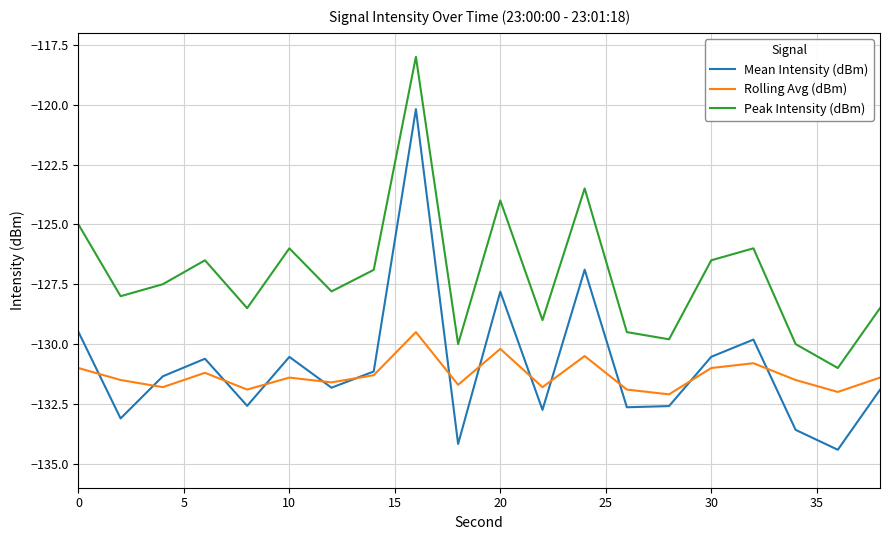

True or false: Mean Intensity (dBm) and Peak Intensity (dBm) intersect in this chart.

False